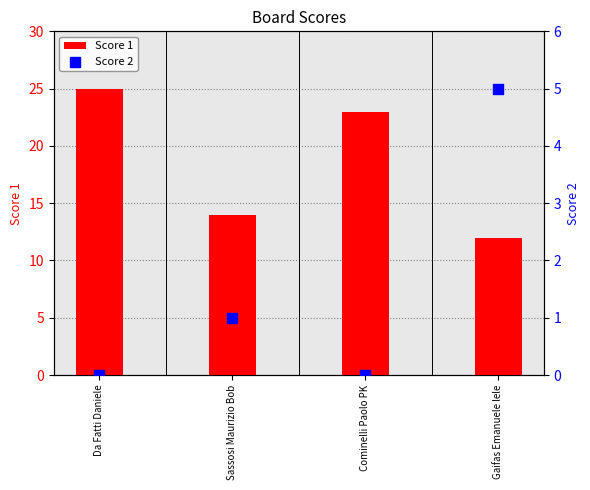

What are all the series names shown in the legend?

Score 1, Score 2